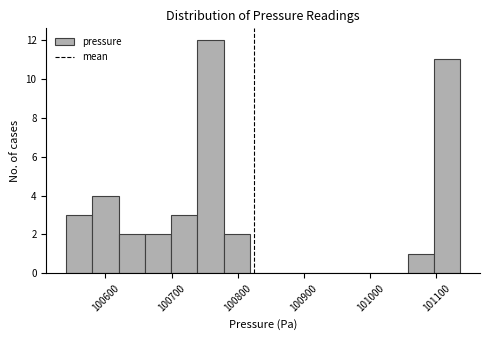

Read against the x-axis, roughly where is the centre of the tallest bar?

100760